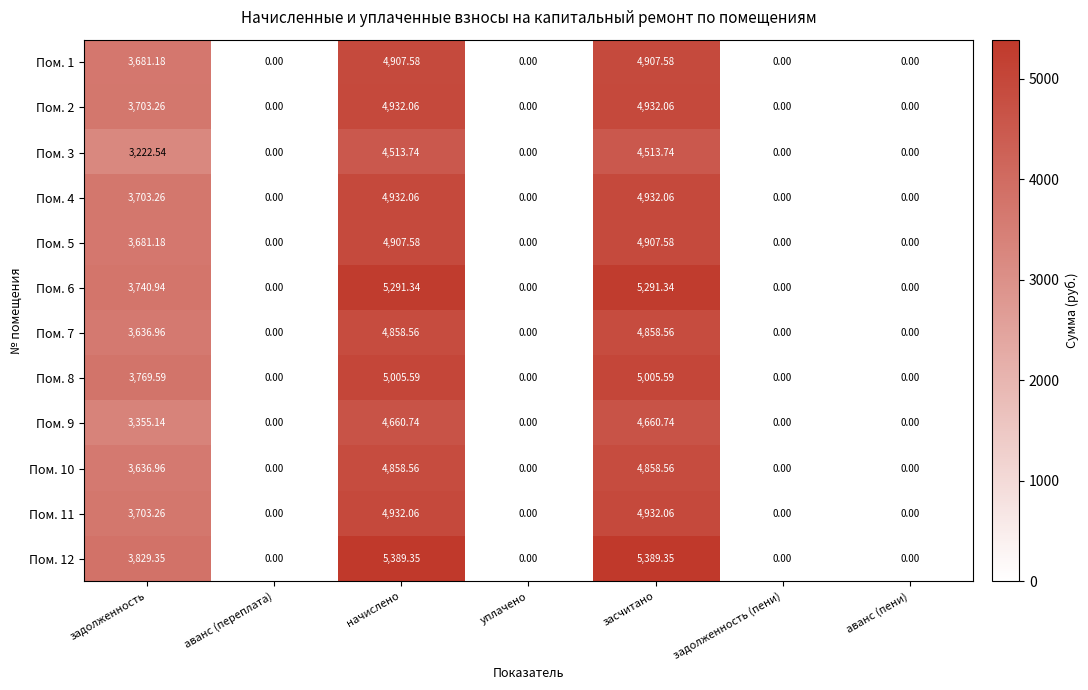

Is the value of Пом. 7 at засчитано greater than the value of Пом. 8 at аванс (пени)?

Yes